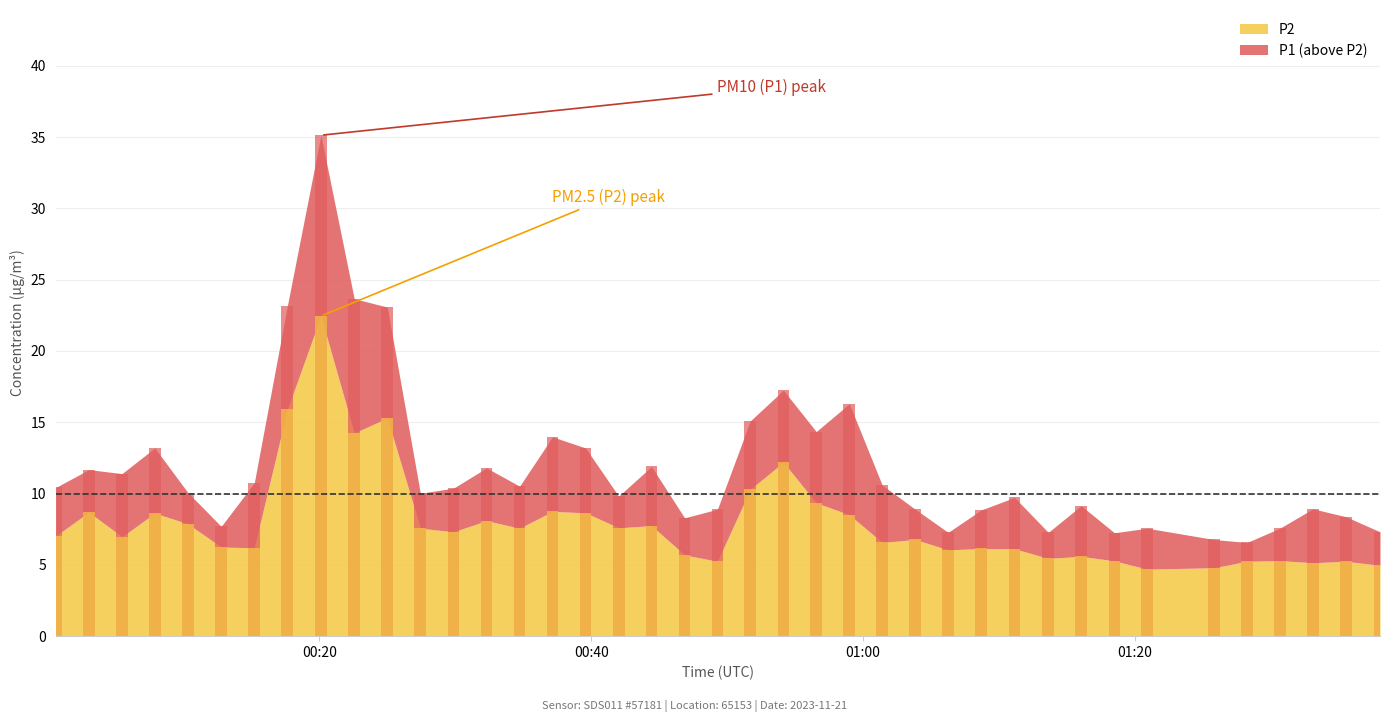

What is the maximum value shown in the chart?

22.4